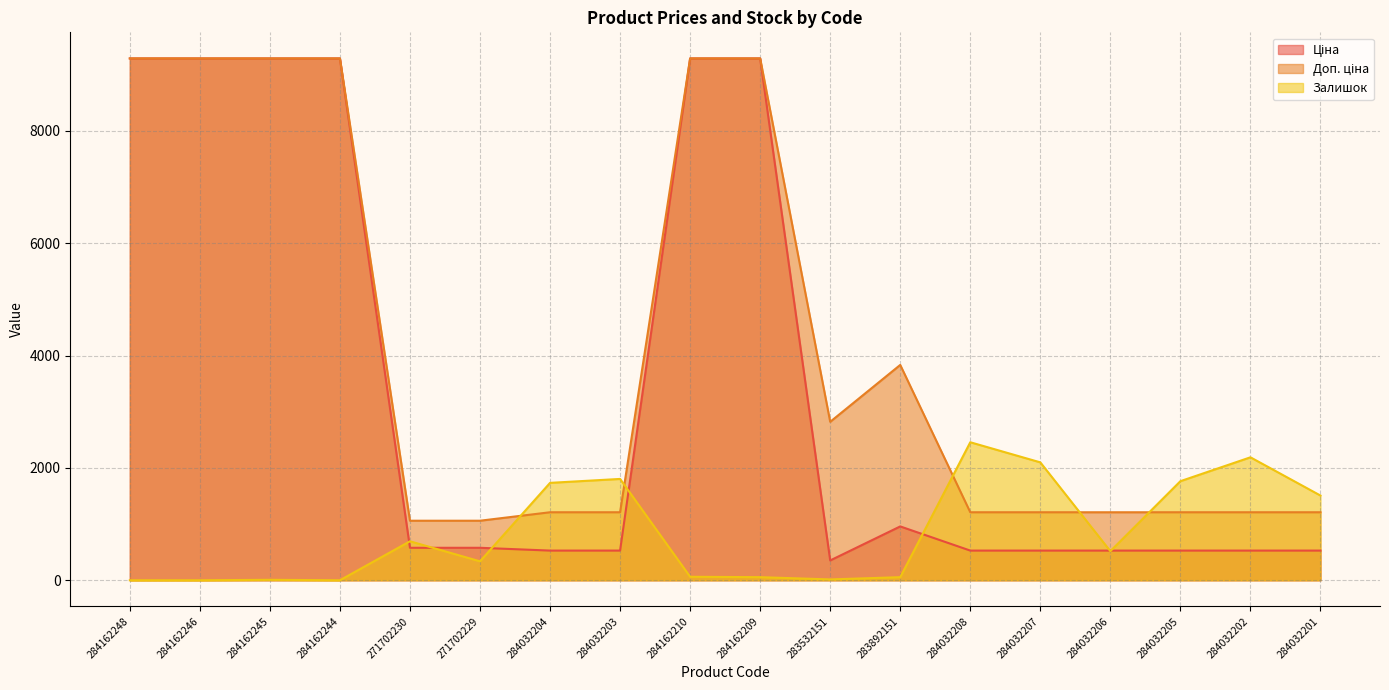

Rank the series by their average value, from highest to lowest.

Доп. ціна, Ціна, Залишок